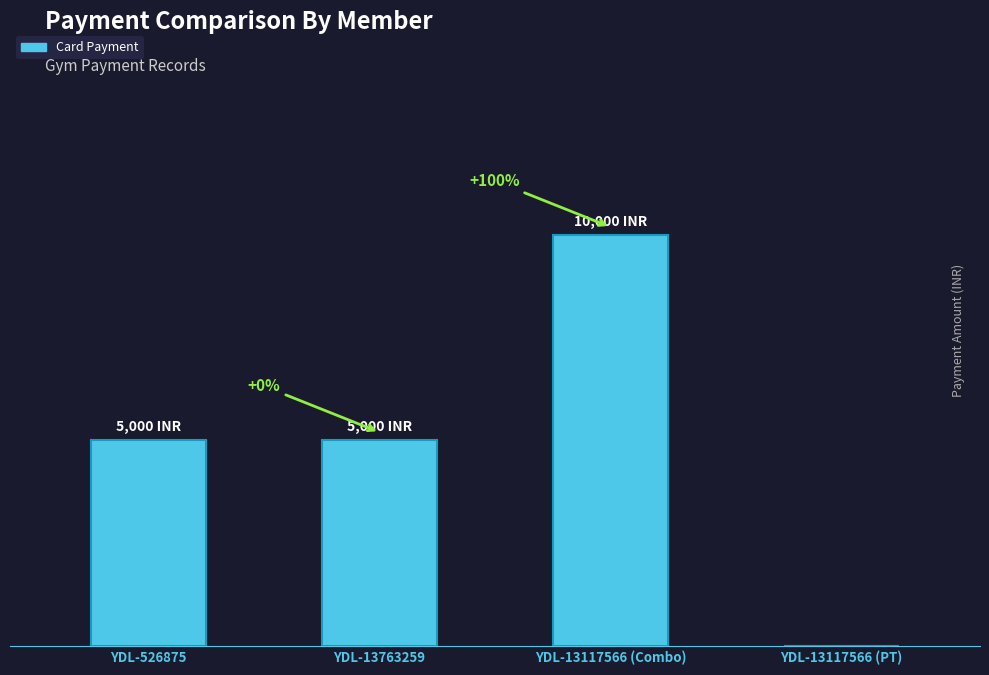

Which has a higher value, YDL-13763259 or YDL-13117566 (PT)?

YDL-13763259